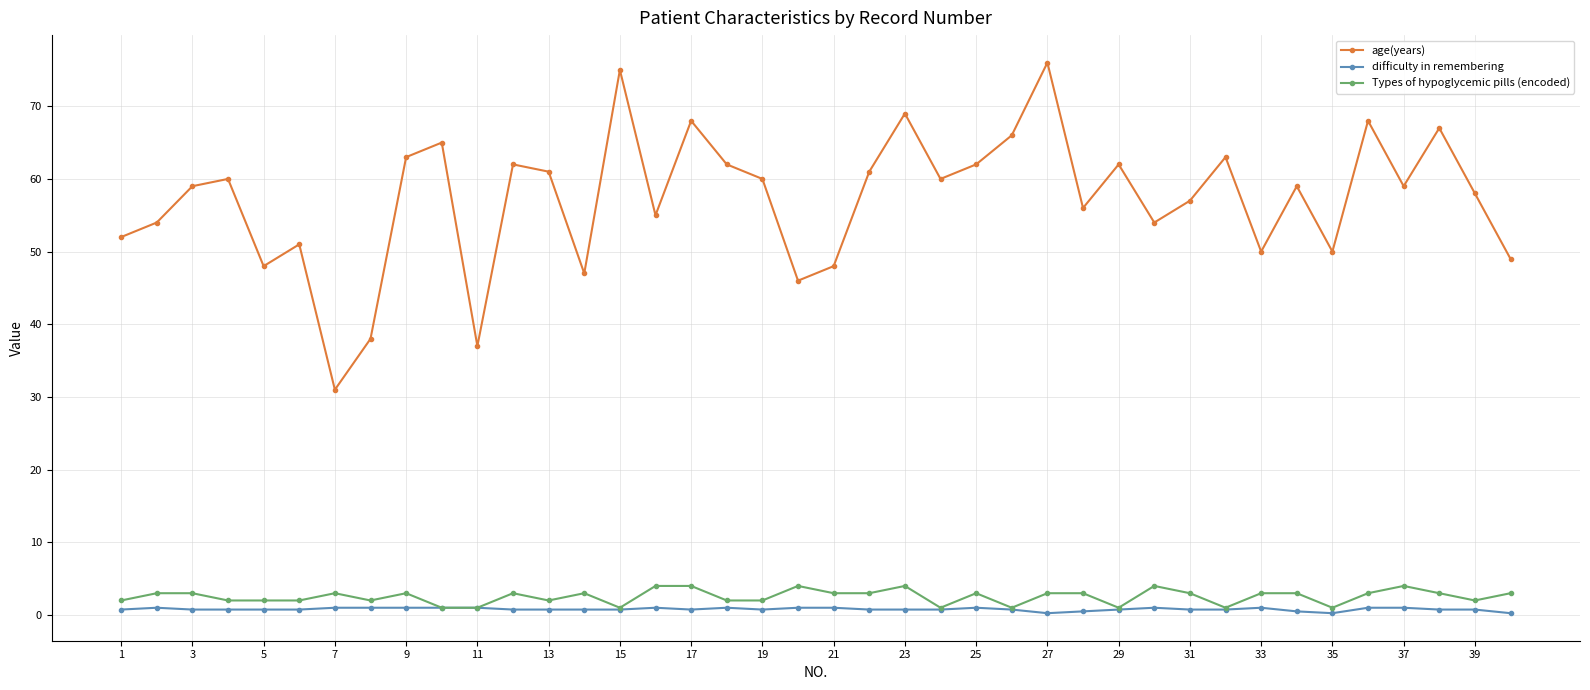

True or false: Types of hypoglycemic pills (encoded) and age(years) intersect in this chart.

False